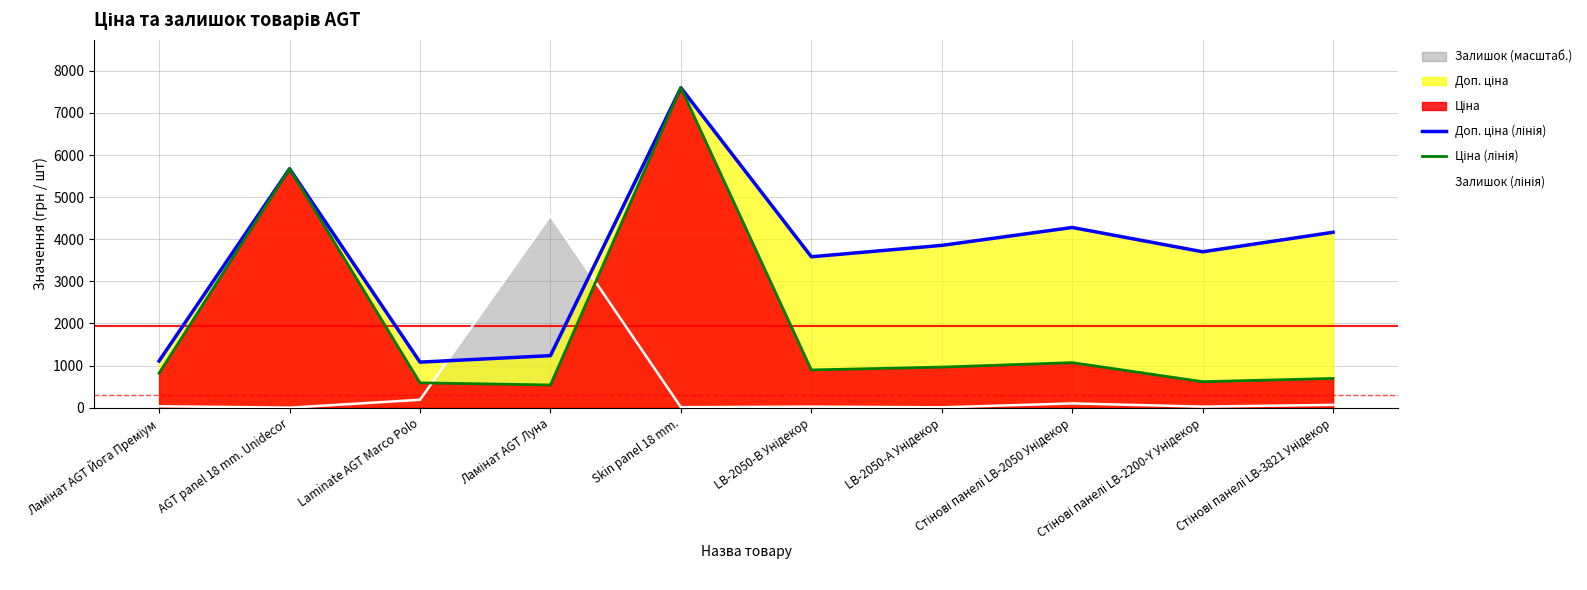

What position from the left is Стінові панелі LB-2200-Y Унідекор?

9